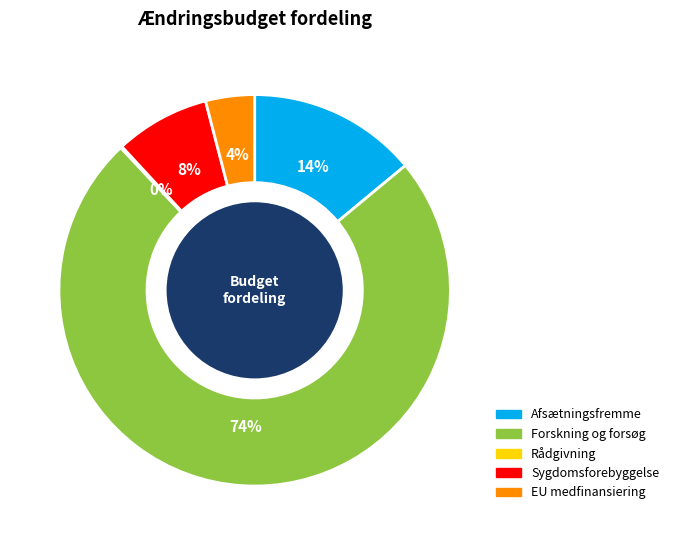

To the nearest percent, what is the difference between the largest and smallest slice percentages?

74%